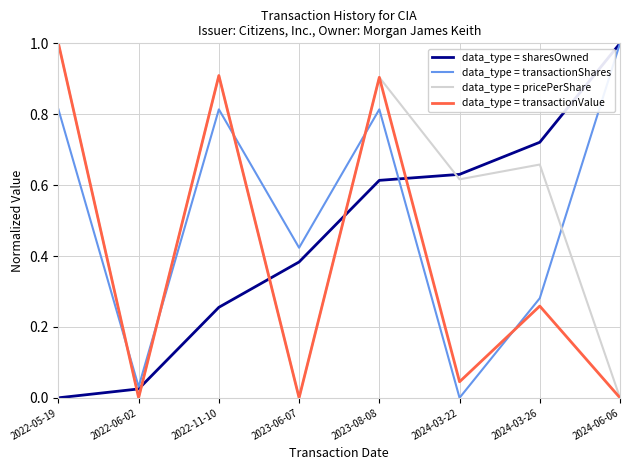

True or false: data_type = pricePerShare has more than 0 interior local peaks.

True